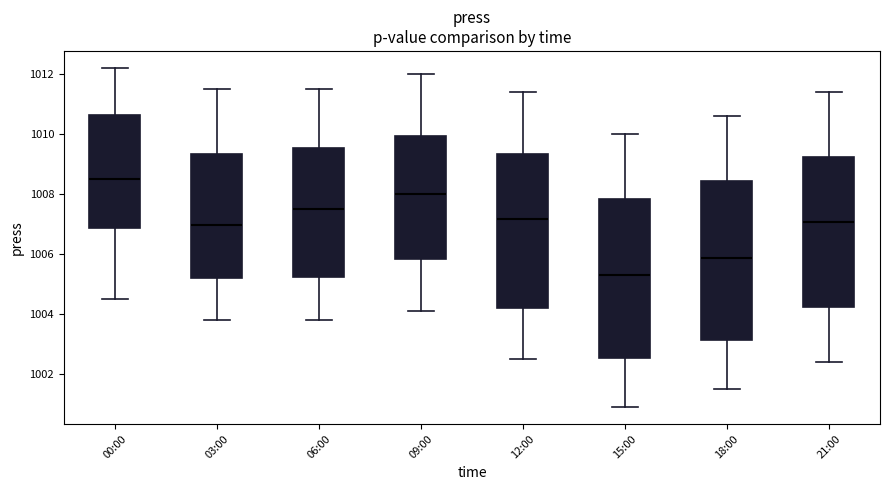

Where does the median line of the box for 18:00 sit on the y-axis? The values are not printed on the chart, so give them approximately, as read against the axis.

1005.8